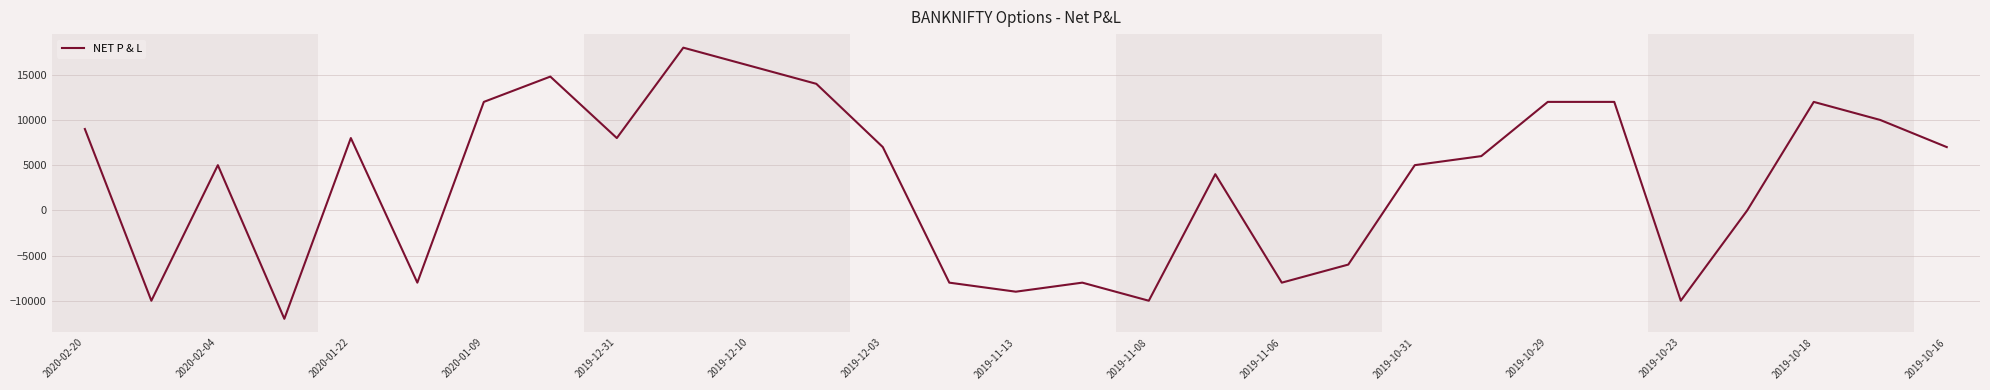

Does the chart display data point markers on the line(s)?

No